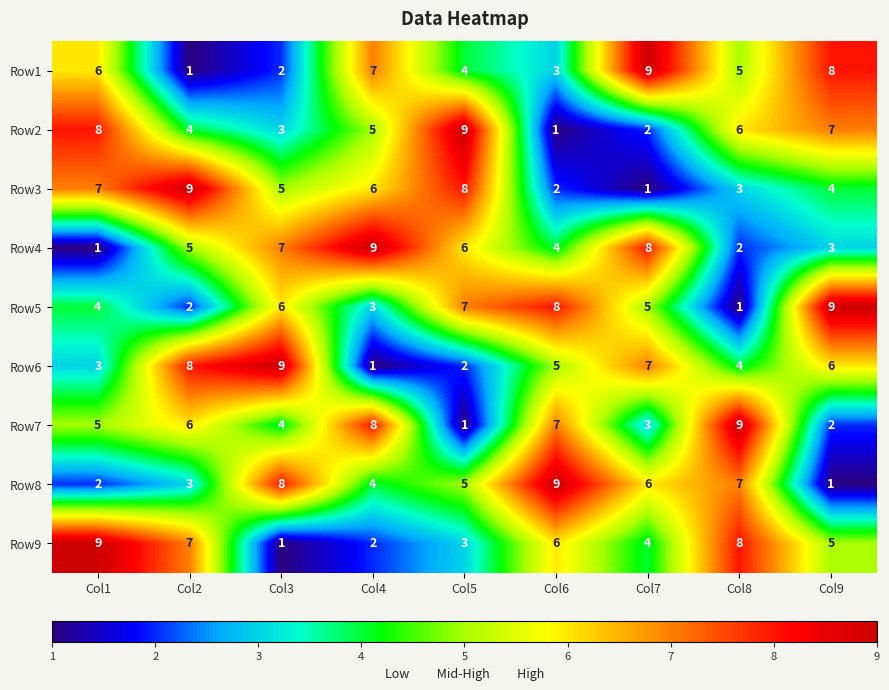

Is it true that Row6 equals 1 at Col4?

True